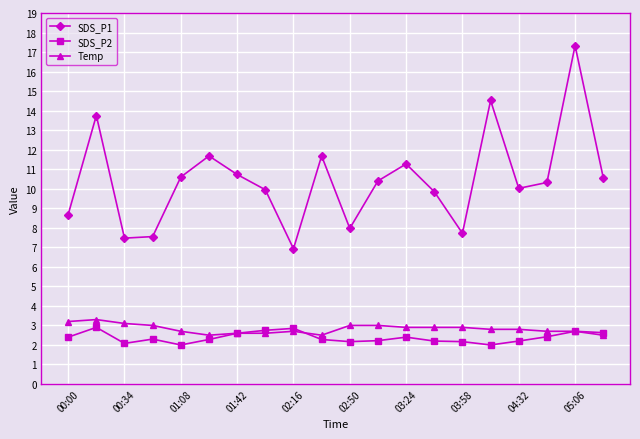

What is the difference between the second highest and minimum values in the SDS_P1 series?

7.6